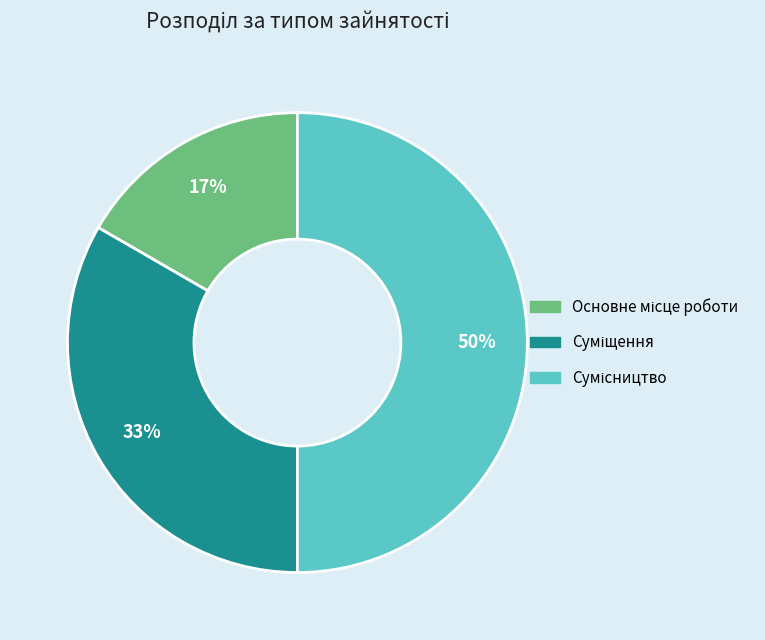

To the nearest percent, what is the difference between the largest and smallest slice percentages?

33%